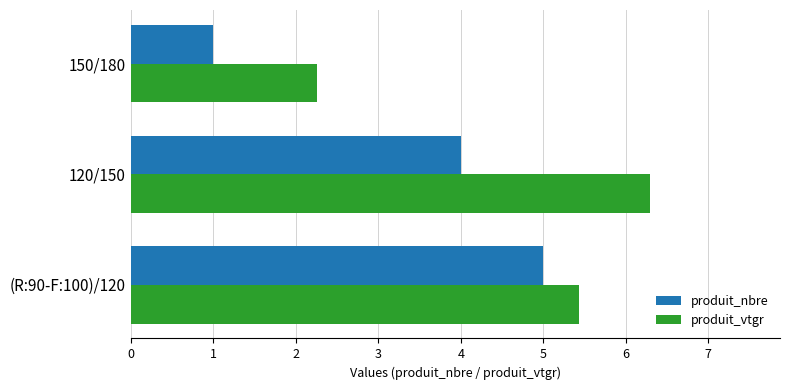

Which label corresponds to the largest value in the chart?

120/150